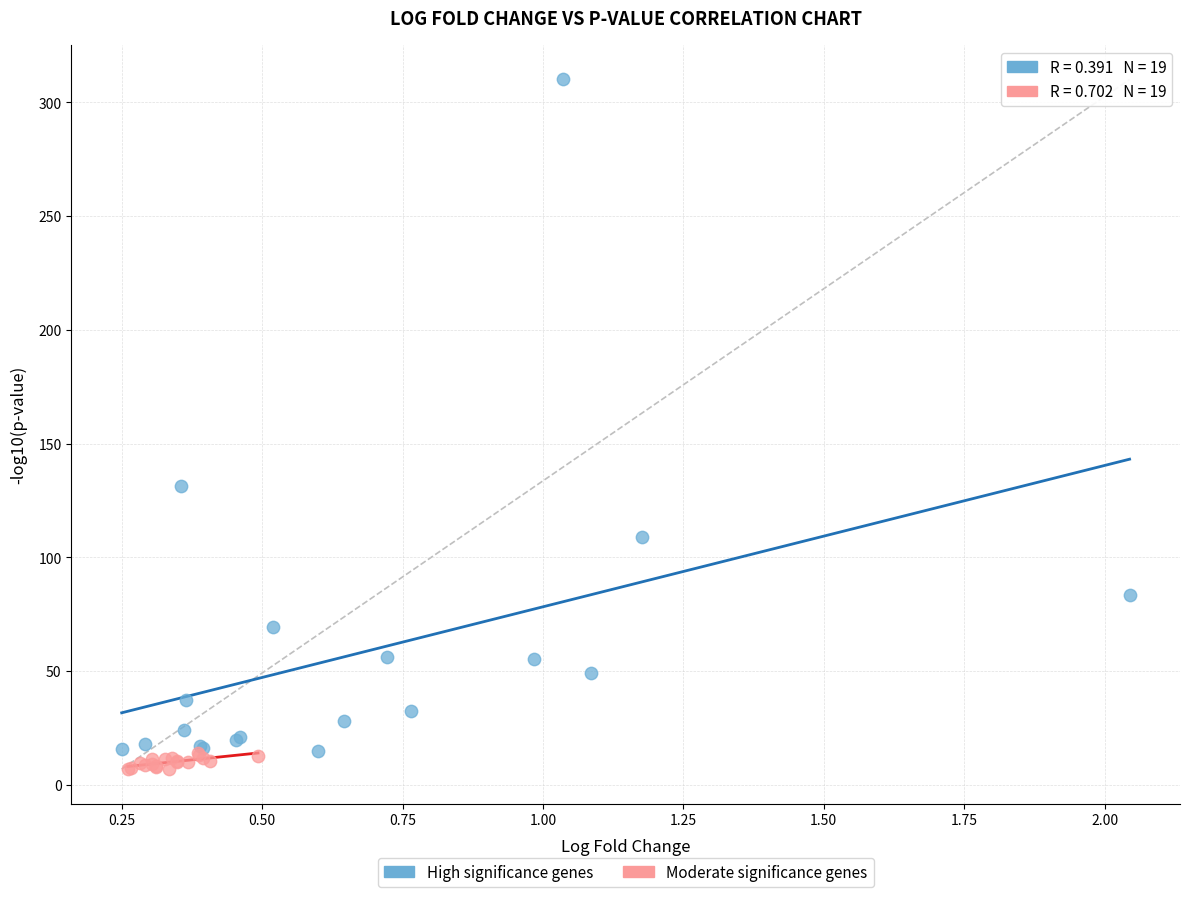

Which series contains the lowest Y value?

Moderate significance genes